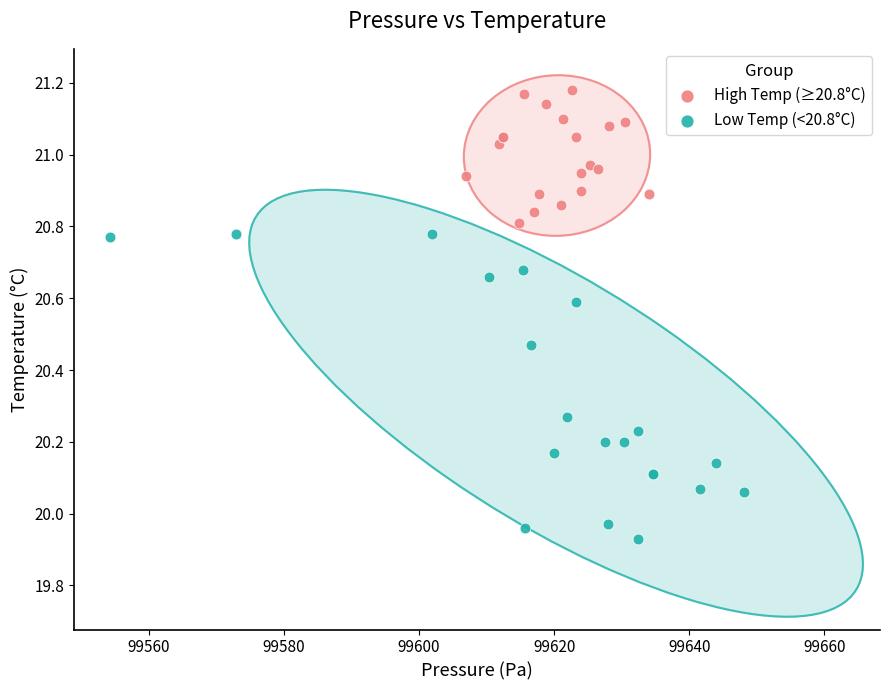

Which series reaches the maximum Y coordinate?

High Temp (≥20.8°C)